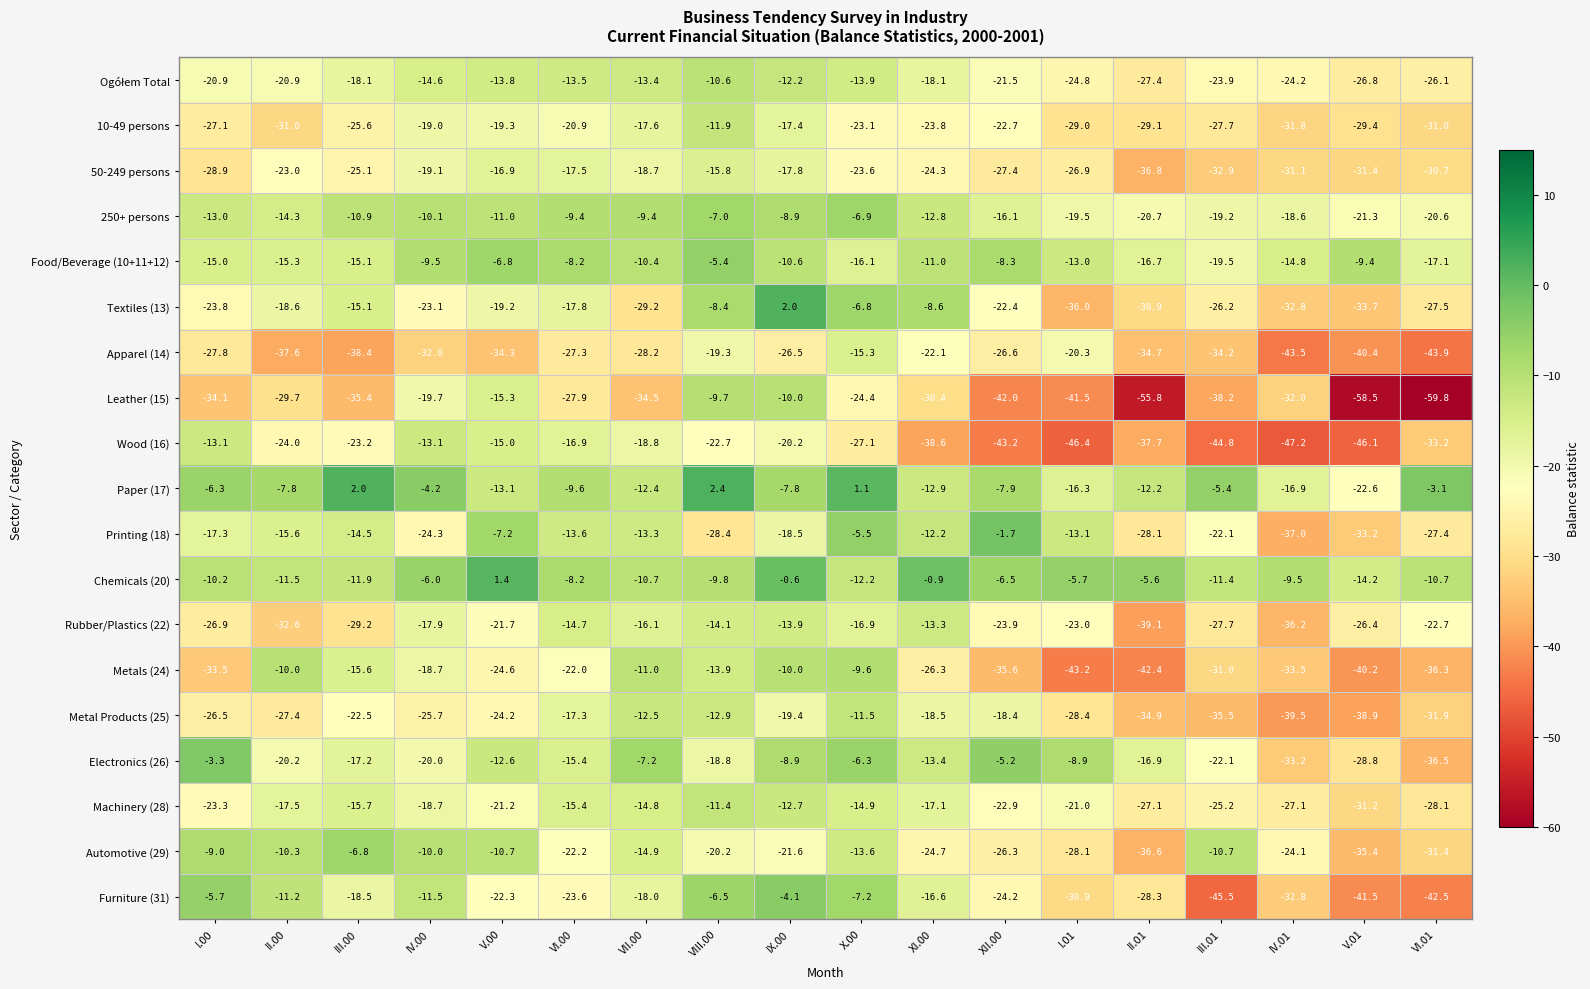

What is the approximate value of Leather (15) at VIII.00?

-9.7